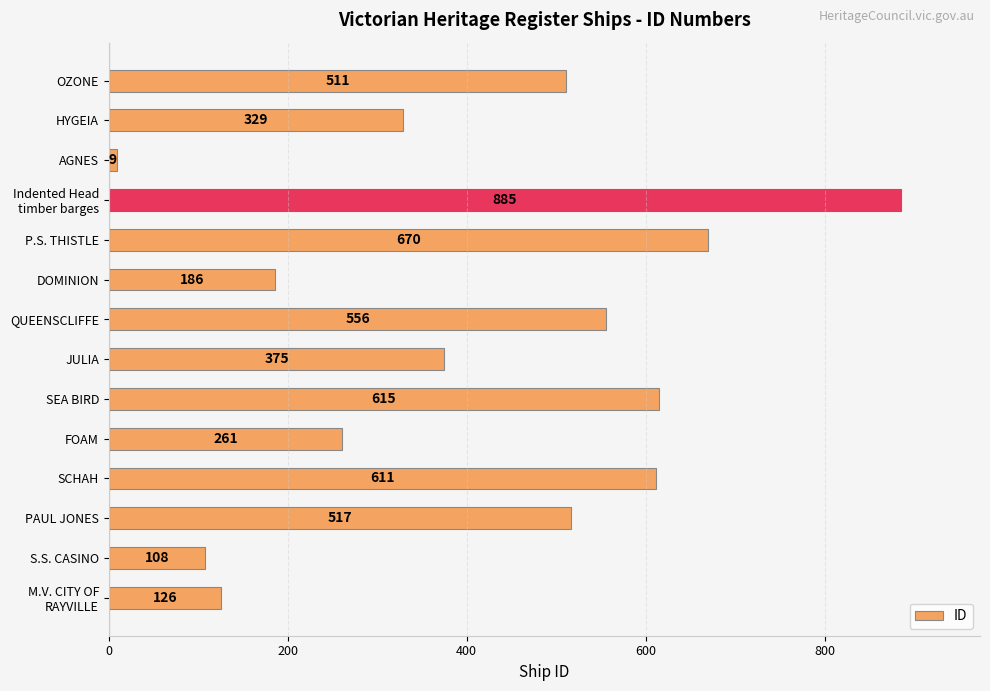

Which category has the highest value across all series?

Indented Head
timber barges